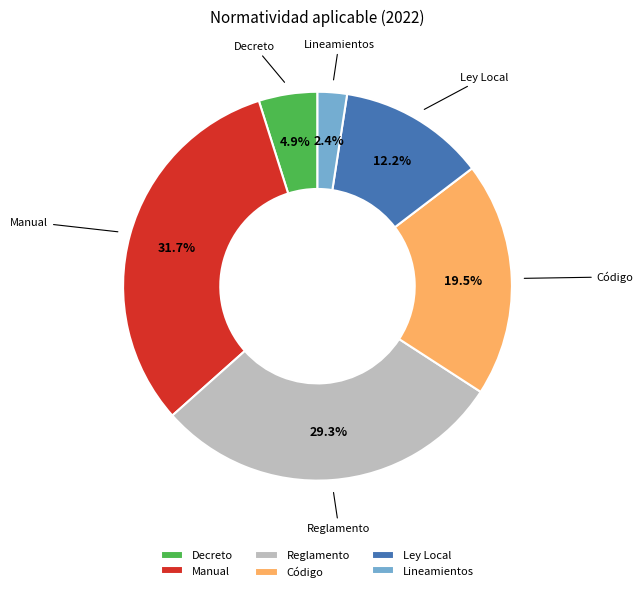

Rank the categories by value from highest to lowest.

Manual, Reglamento, Código, Ley Local, Decreto, Lineamientos